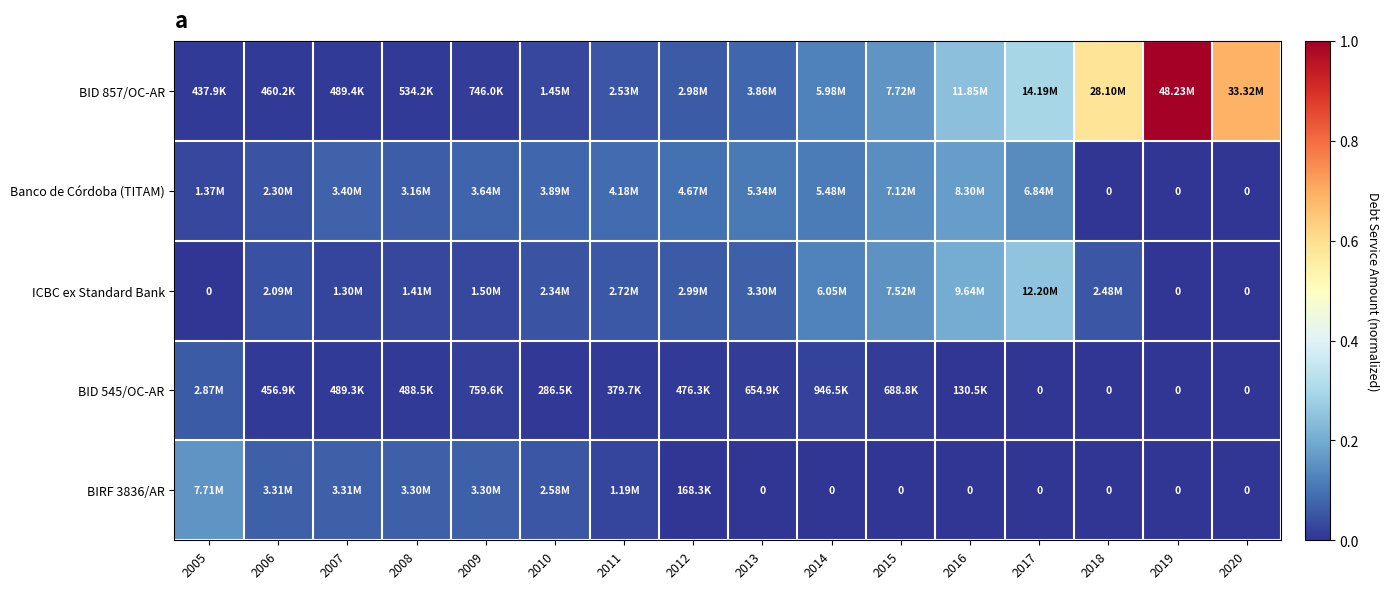

How many positive values does the BIRF 3836/AR series have?

8